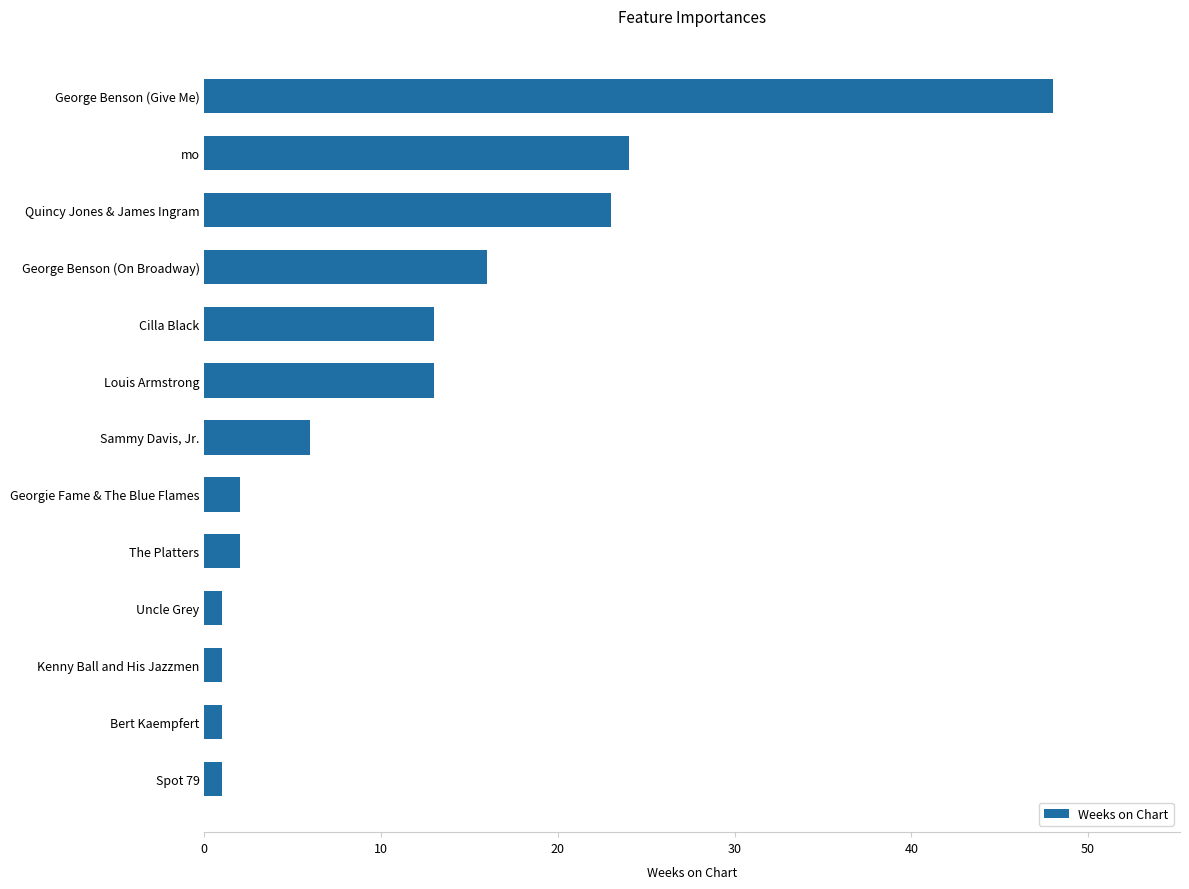

What is the difference between the maximum and minimum values?

47